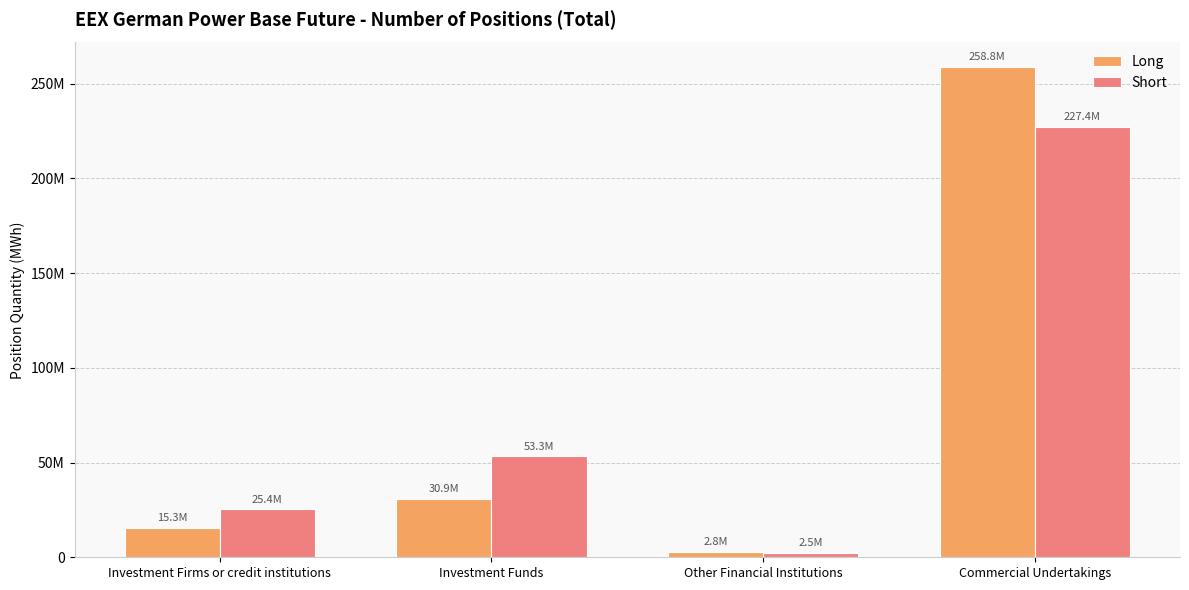

What is the label of the 1st bar from the left?

Investment Firms or credit institutions